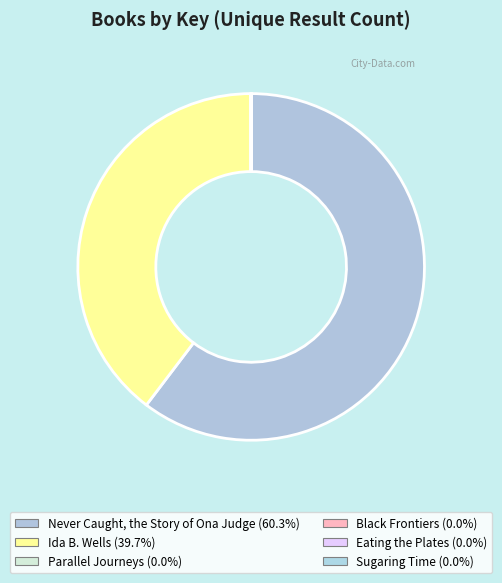

How many segments does this pie chart have?

6